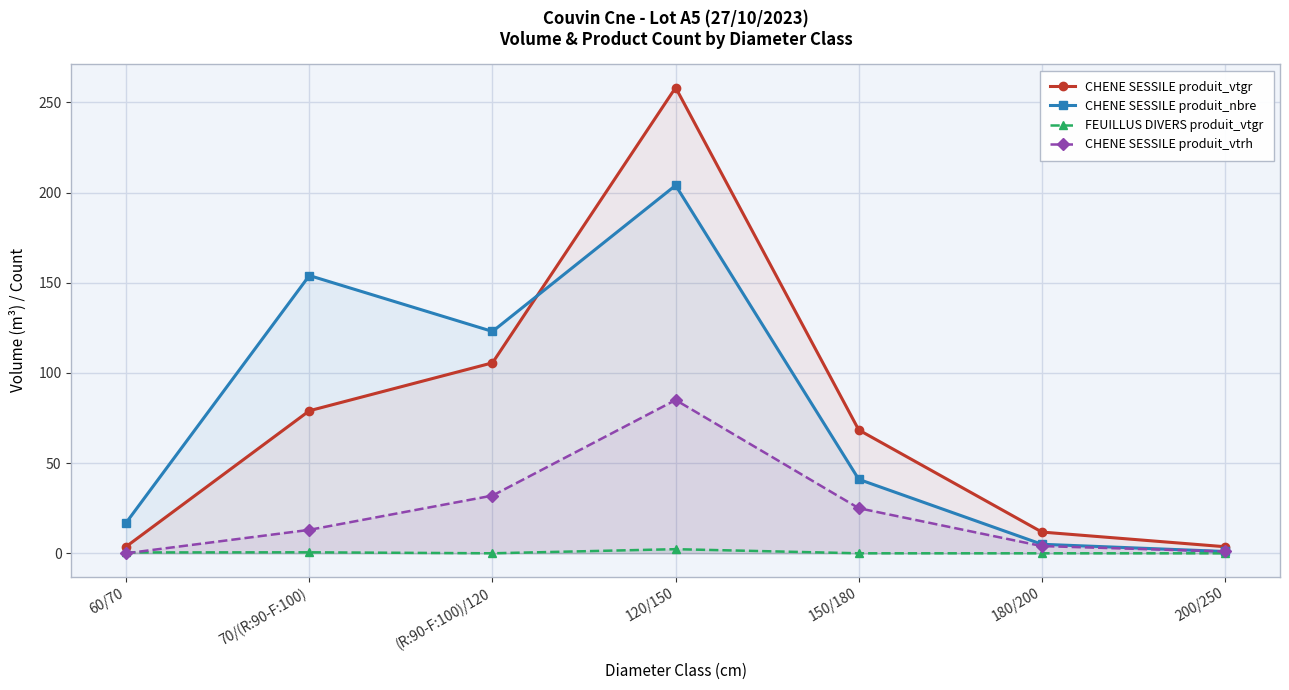

Reading right to left, extract all data points from this chart.

CHENE SESSILE produit_vtgr: 200/250=3.6	180/200=11.8	150/180=68.4	120/150=258.2	(R:90-F:100)/120=105.6	70/(R:90-F:100)=79.0	60/70=3.7
CHENE SESSILE produit_nbre: 200/250=1.0	180/200=5.0	150/180=41.0	120/150=204.0	(R:90-F:100)/120=123.0	70/(R:90-F:100)=154.0	60/70=17.0
FEUILLUS DIVERS produit_vtgr: 200/250=0.0	180/200=0.0	150/180=0.0	120/150=2.3	(R:90-F:100)/120=0.0	70/(R:90-F:100)=0.5	60/70=0.5
CHENE SESSILE produit_vtrh: 200/250=1.0	180/200=4.0	150/180=25.0	120/150=85.0	(R:90-F:100)/120=32.0	70/(R:90-F:100)=13.0	60/70=0.0